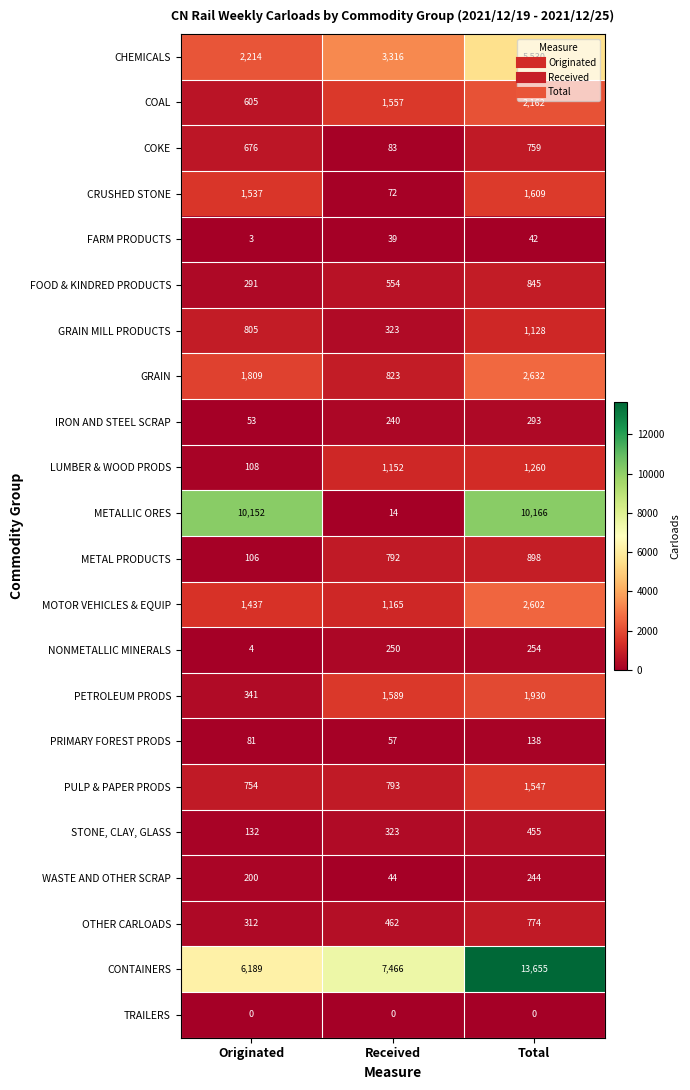

What is the difference between the highest and lowest values at Originated?

10152